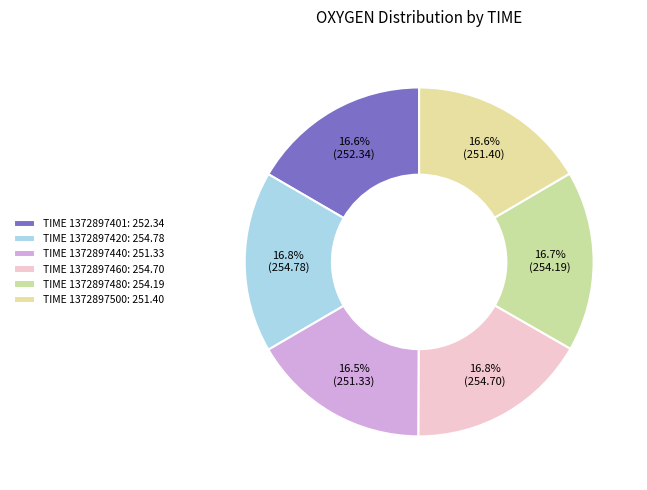

How many slices are in this pie chart?

6